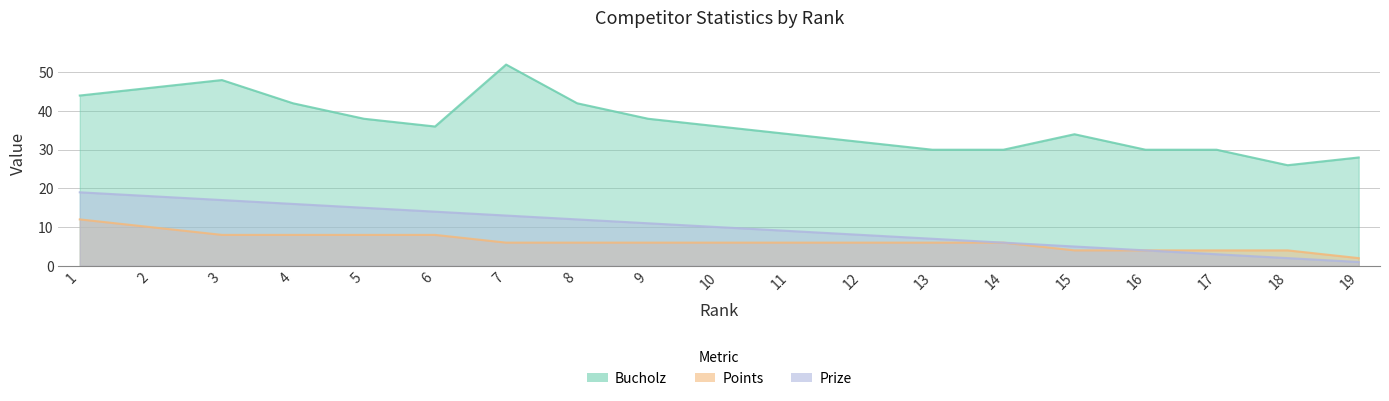

Does the chart have visible grid lines?

Yes